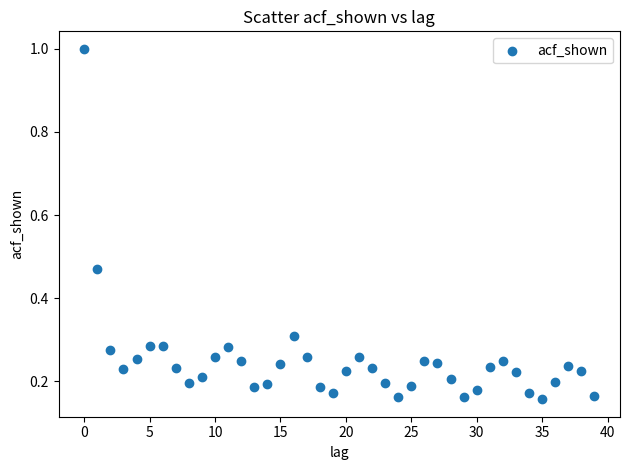

What is the range of Y values (max minus min)?

0.8